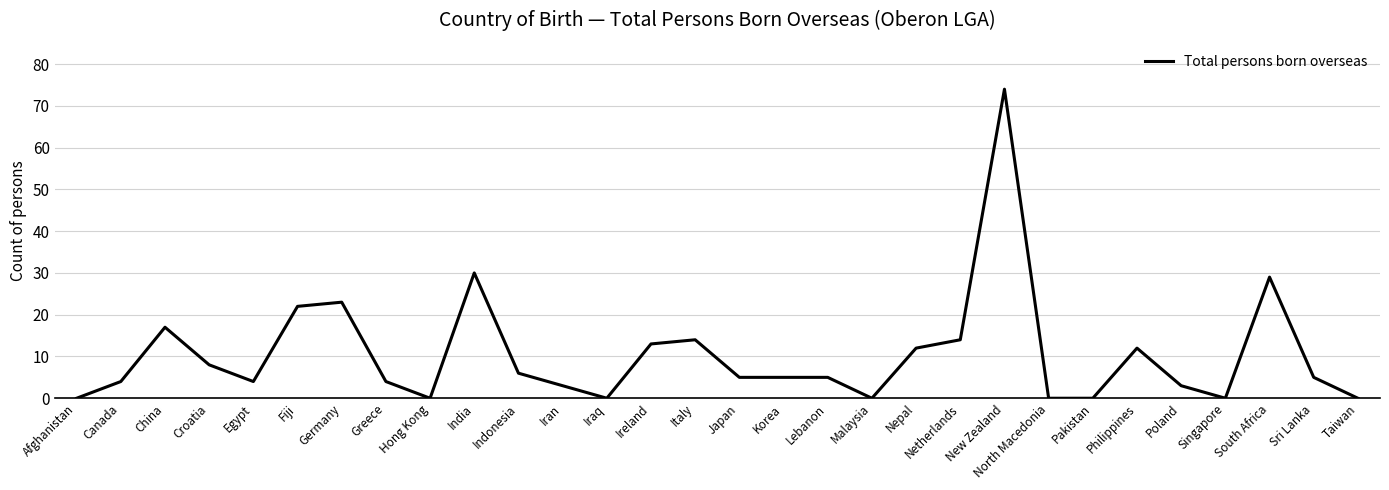

What position from the left is North Macedonia?

23